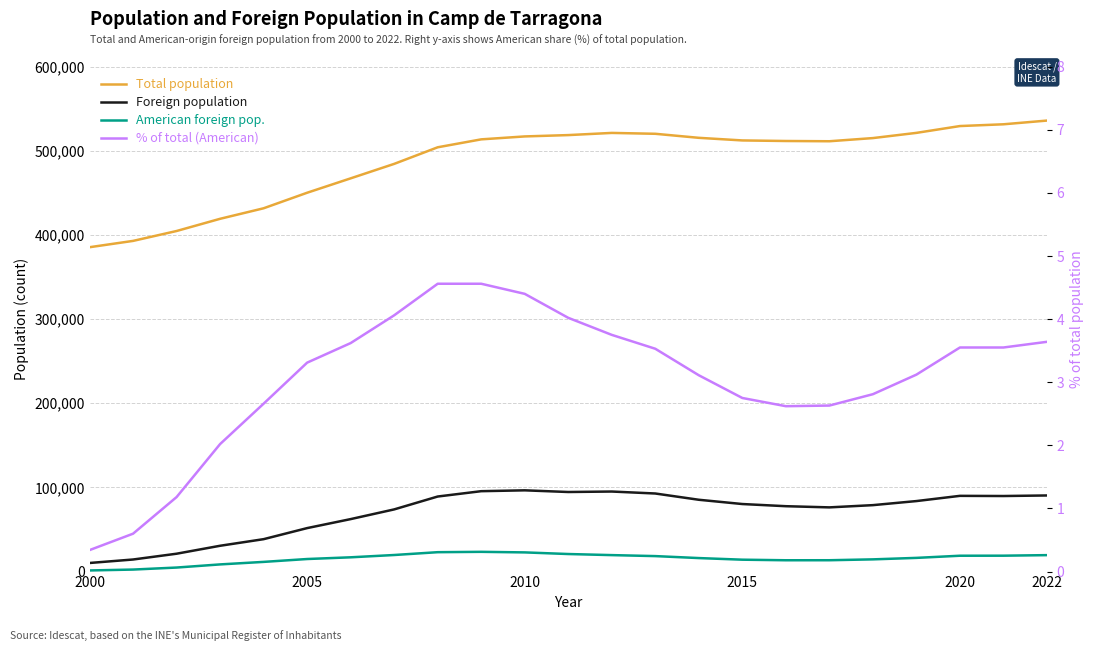

How many data points in Foreign population are less than 80234?

11